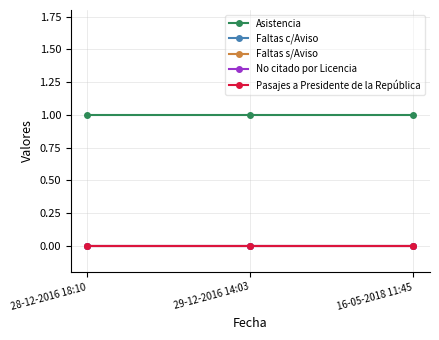

What is the label of the 1st point from the right?

16-05-2018 11:45